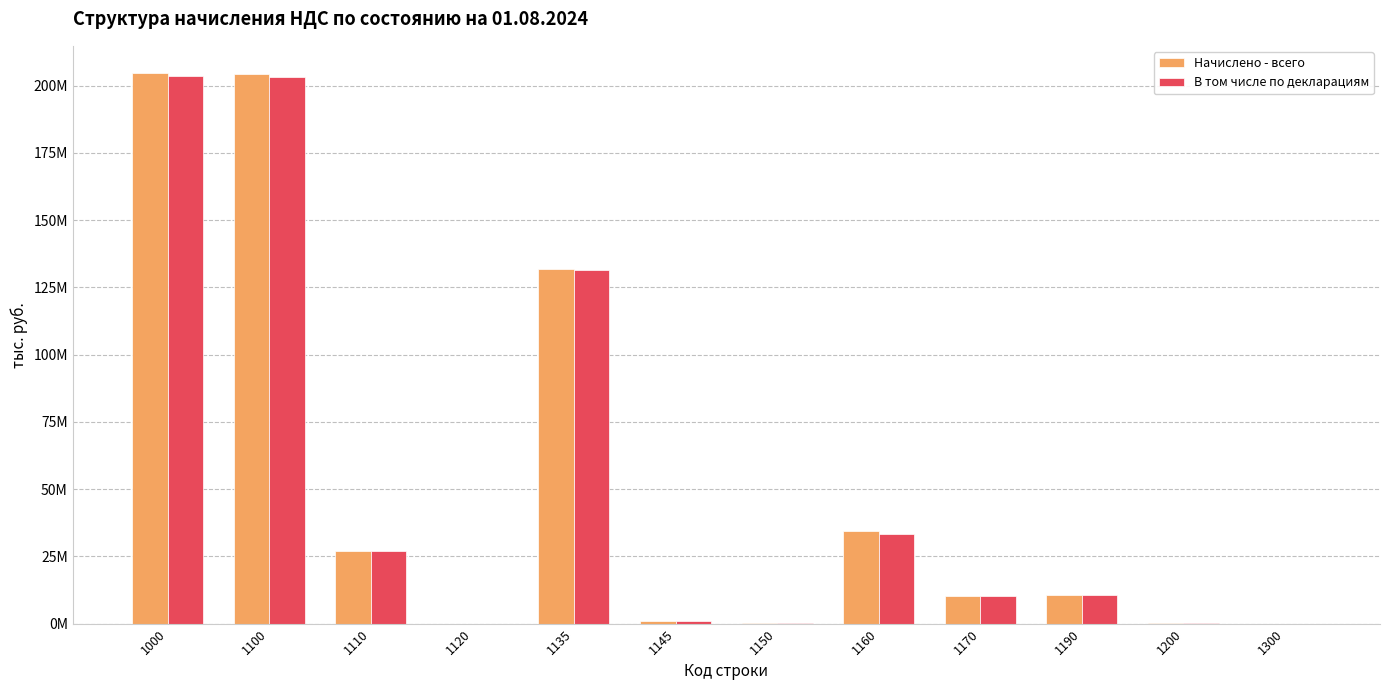

Rank the categories by Начислено - всего value from lowest to highest.

1120, 1300, 1200, 1150, 1145, 1170, 1190, 1110, 1160, 1135, 1100, 1000